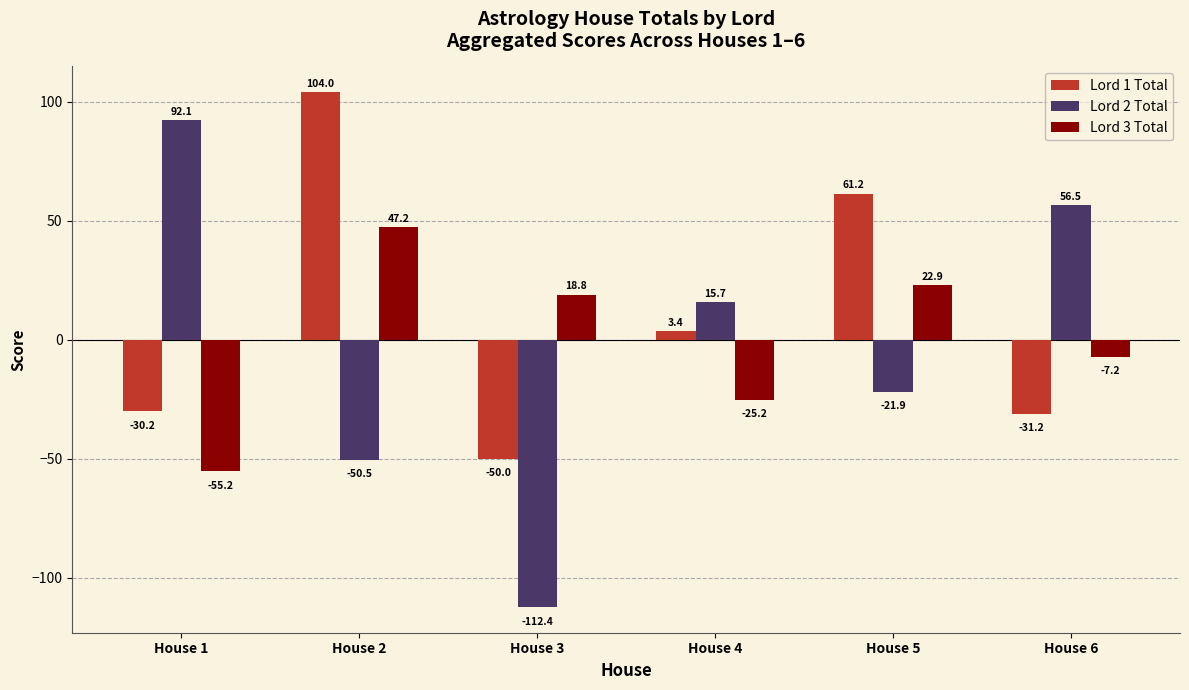

The value of Lord 2 Total at House 4 is 15.7. True or false?

True